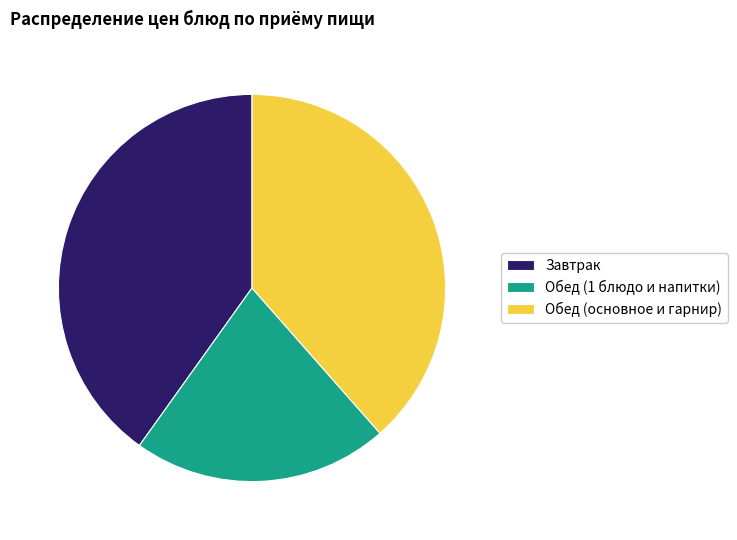

How many slices are in this pie chart?

3